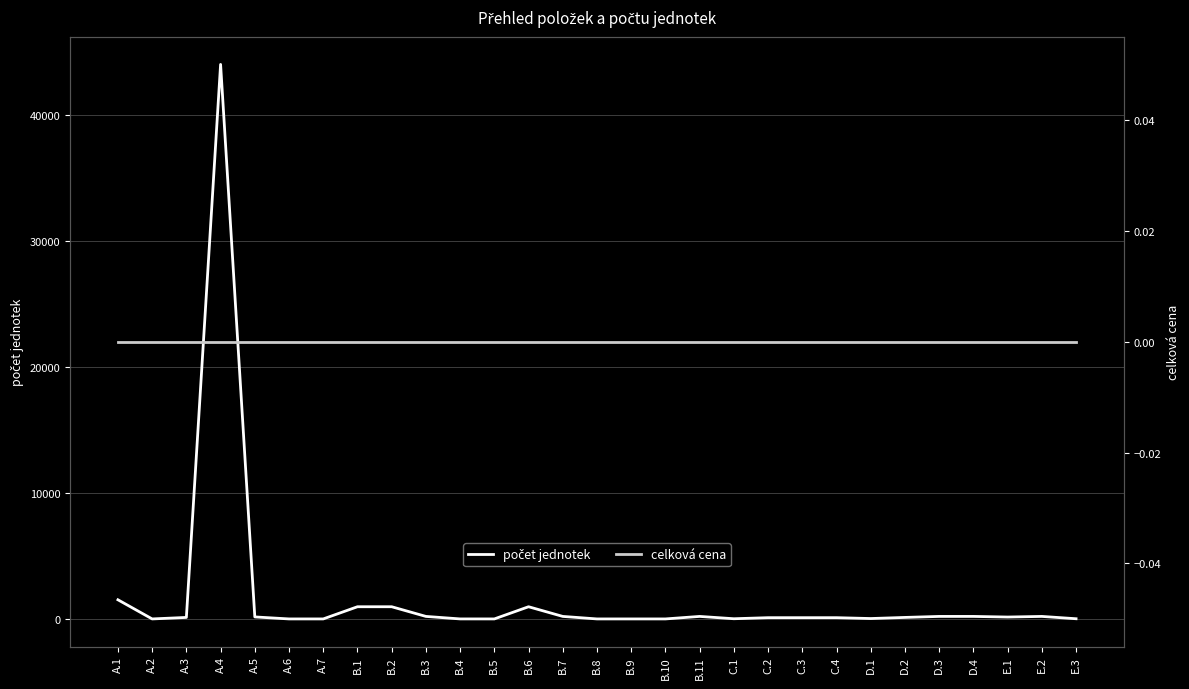

What is the spread (max minus min) of values at A.4?

44000